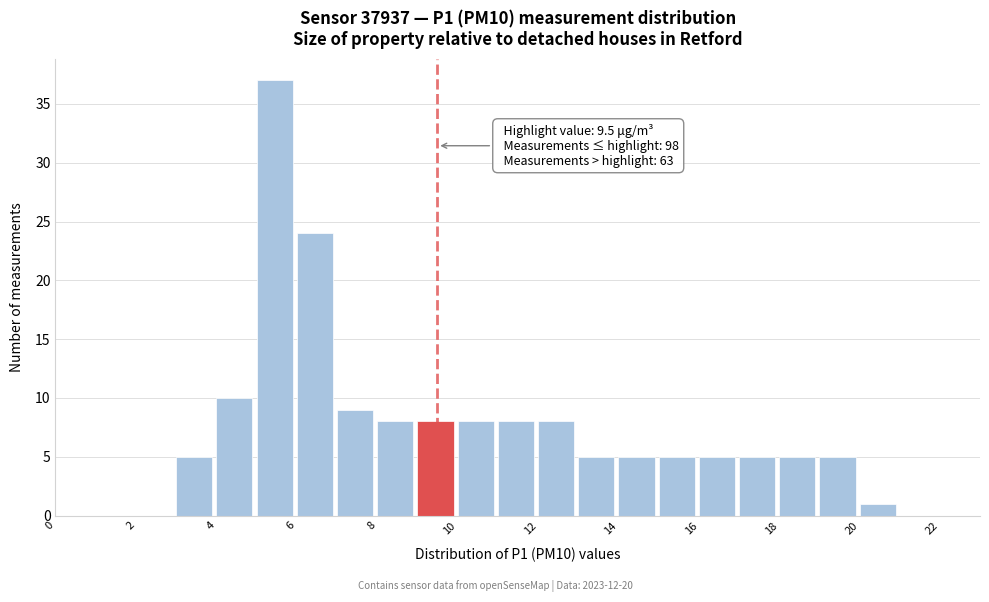

Over which range of the x-axis is the bar tallest?

5 to 6